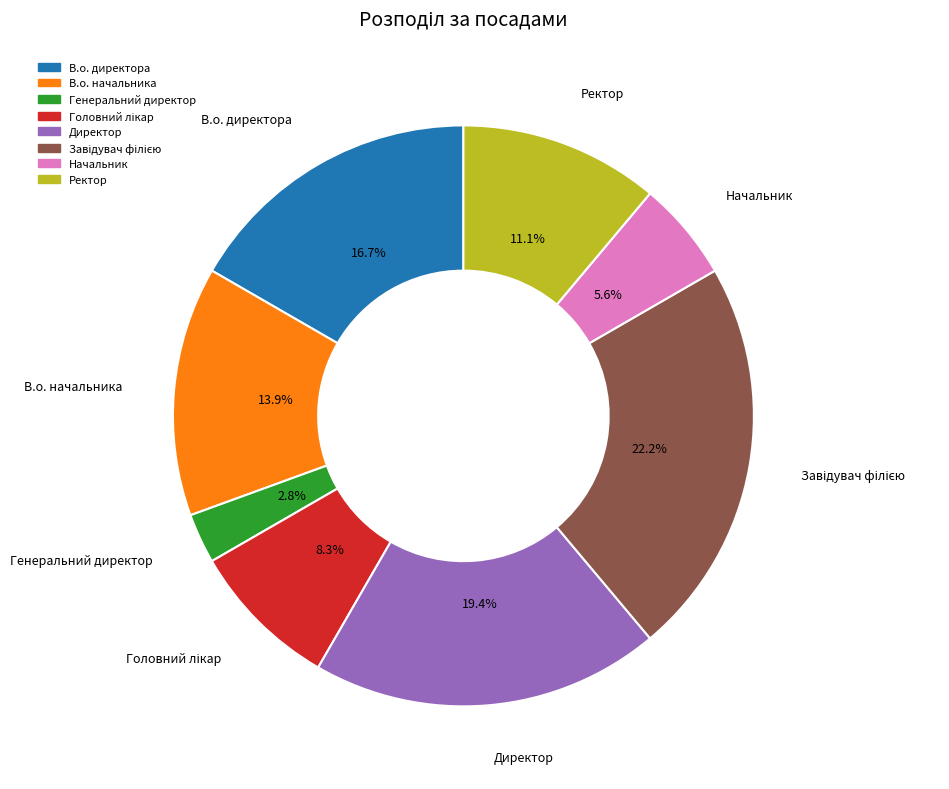

Which has a higher value, В.о. директора or Директор?

Директор